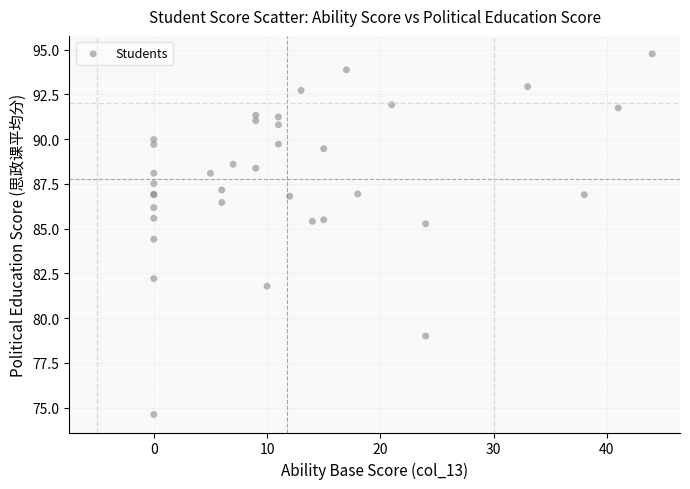

What Y value in the scatter plot is closest to 84?

84.4